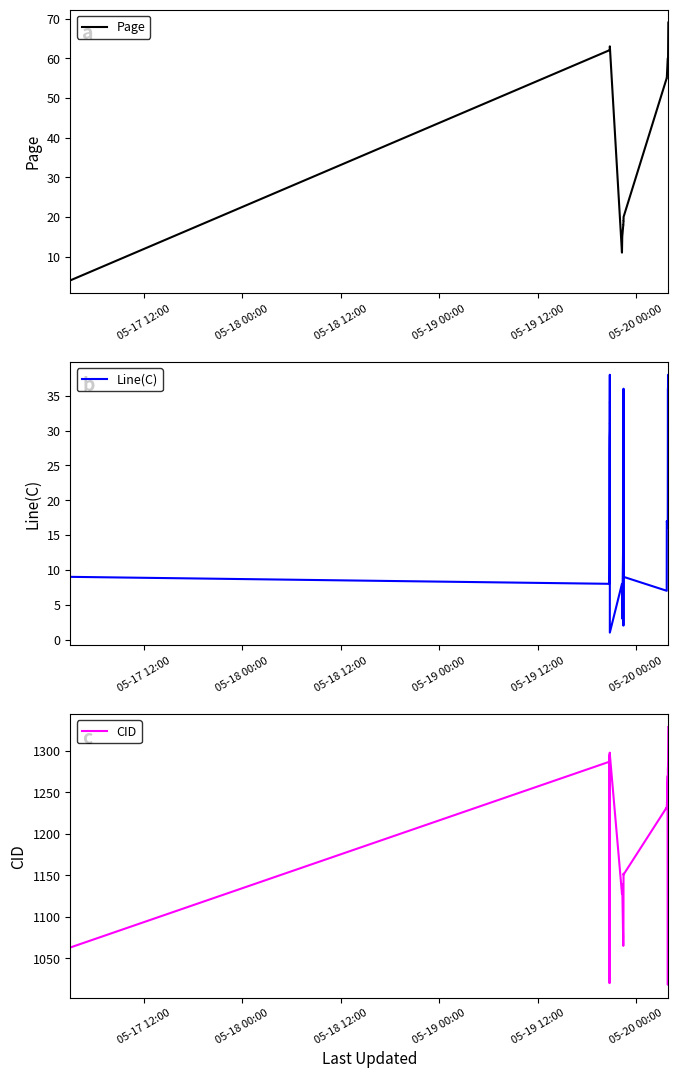

Reading left to right, extract all data points from this chart.

Page: 4	62	62	62	62	62	62	62	62	62	62	62	62	62	62	63	11	15	18	18	18	19	19	20	55	55	60	60	60	60	60	60	69
Line(C): 9	8	9	11	12	16	21	27	29	30	31	31	34	34	38	1	8	3	15	21	25	2	36	9	7	17	16	29	36	36	38	38	20
CID: 1063	1287	1285	1081	1286	1288	1289	1080	1020	1294	1290	1295	1298	1021	1022	1296	1128	1139	1065	1066	1073	1075	1152	1151	1232	1231	1270	1018	1279	1281	1282	1283	1329